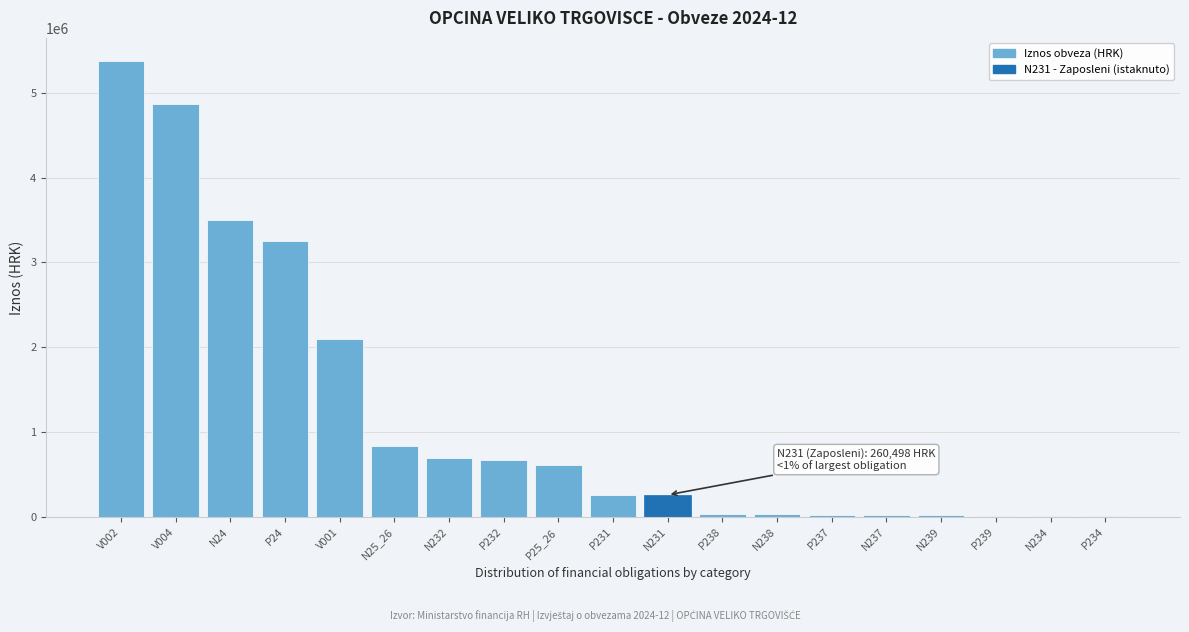

What is the maximum value shown in the chart?

5377806.5